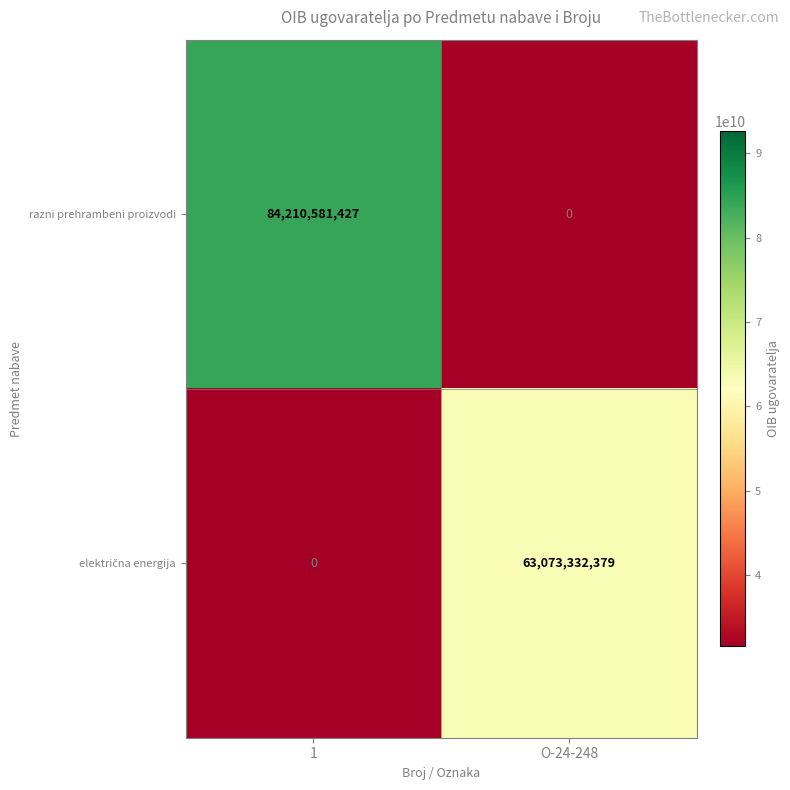

Where is razni prehrambeni proizvodi nearest to the value 42105290713?

O-24-248